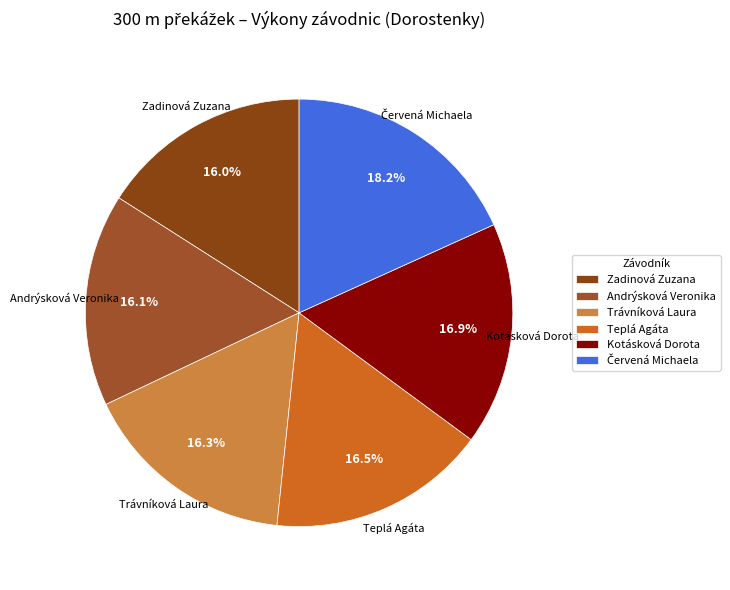

Count the number of slices in the pie.

6